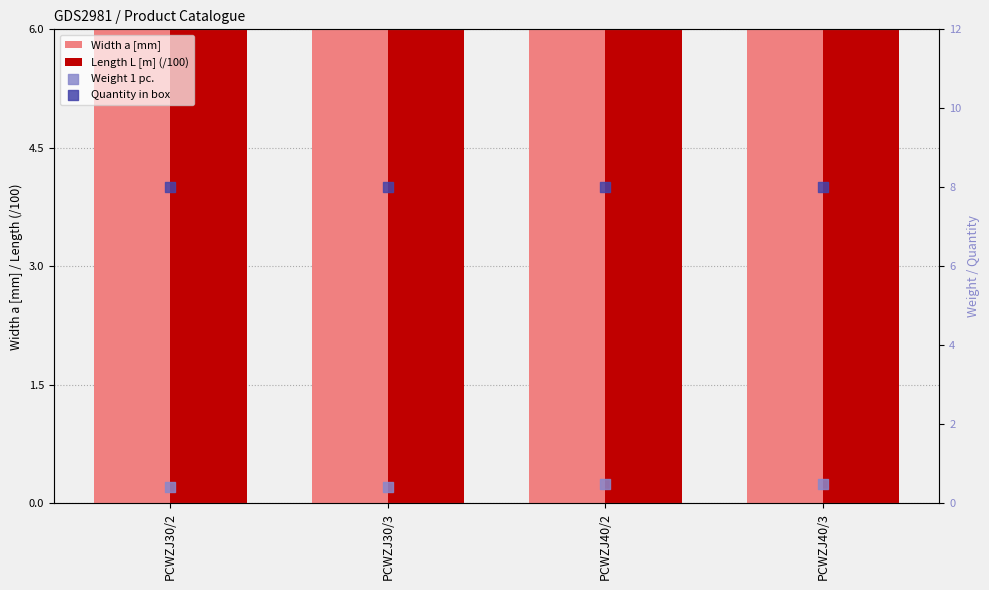

At how many categories does at least one series exceed 0?

4